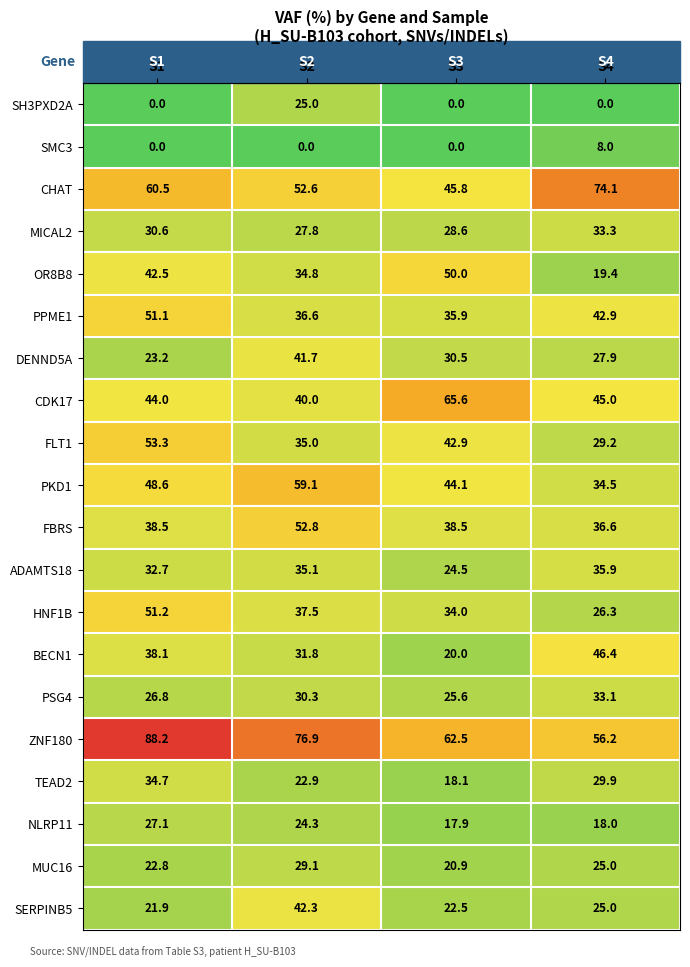

What is the difference between the highest and lowest values at S3?

65.6